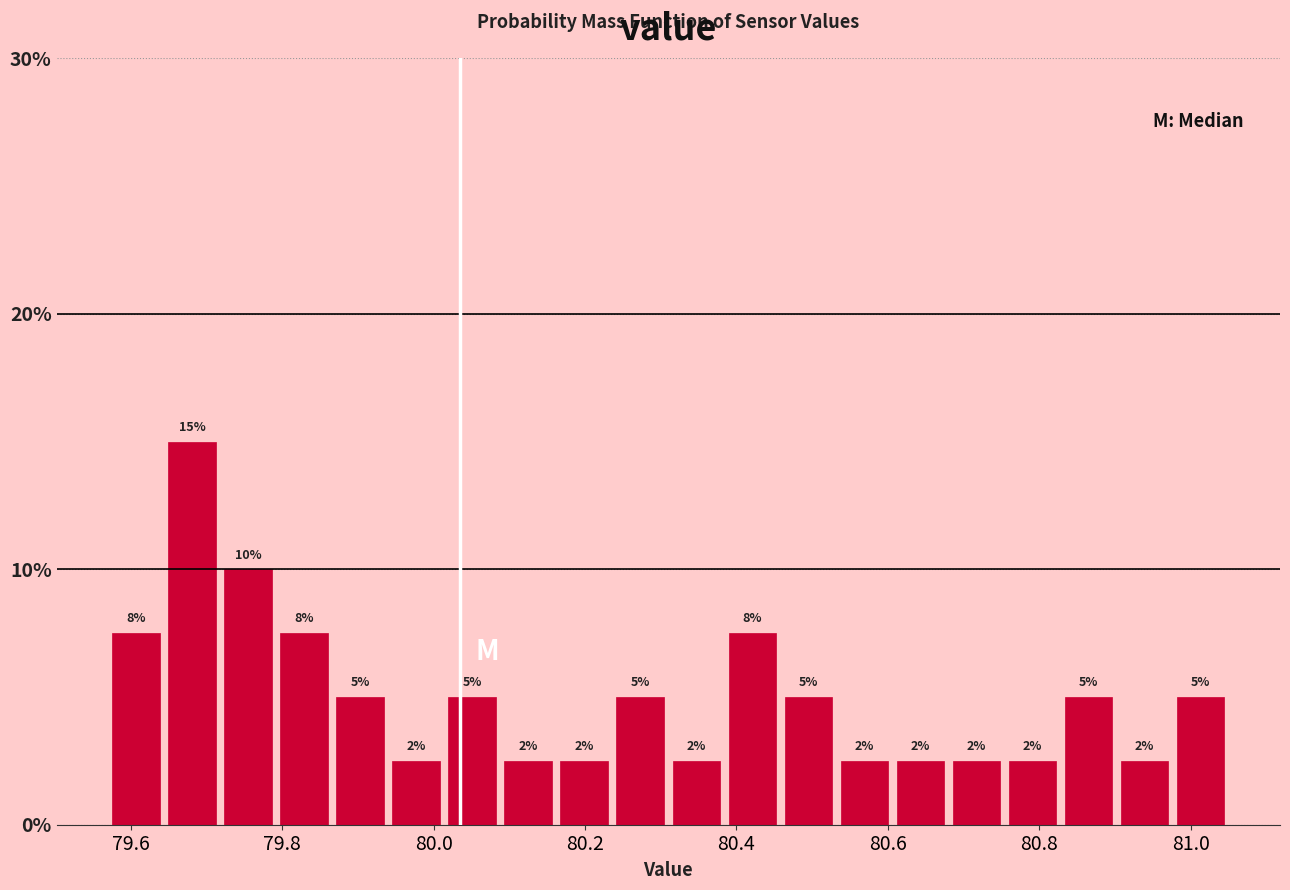

Read against the x-axis, roughly where is the centre of the tallest bar?

79.68